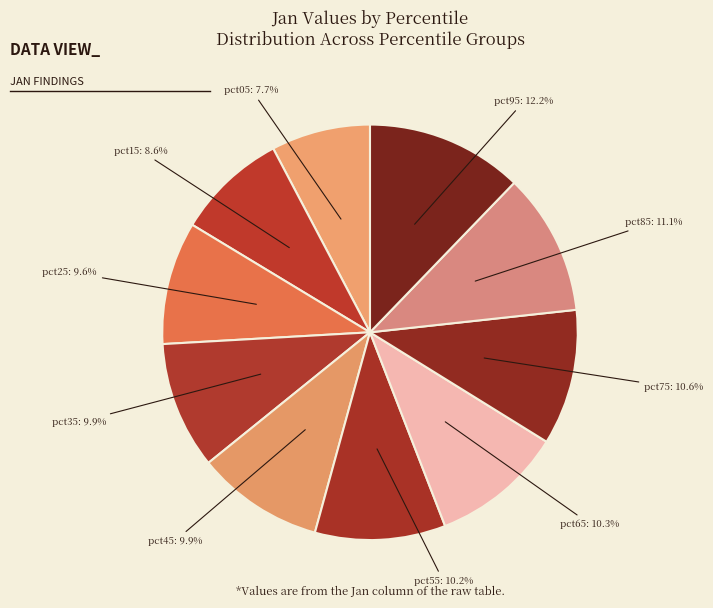

How many segments does this pie chart have?

10